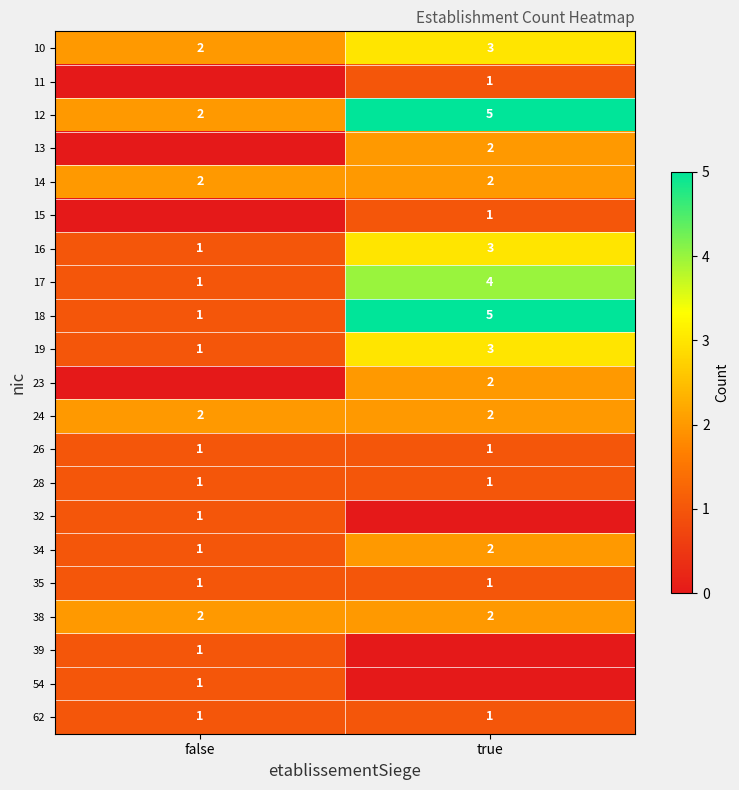

How many values in the 34 series are below 2?

1